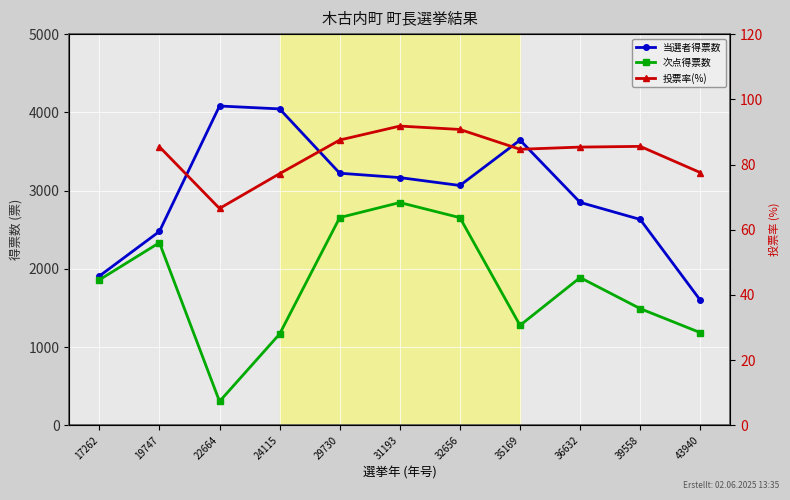

Between 31193 and 22664, which is larger?

22664